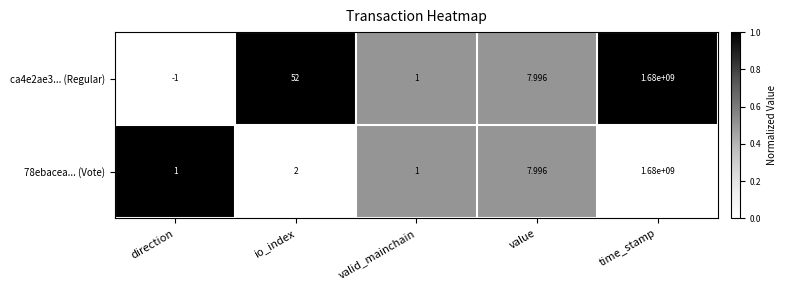

At which category is the sum across all series the highest?

time_stamp